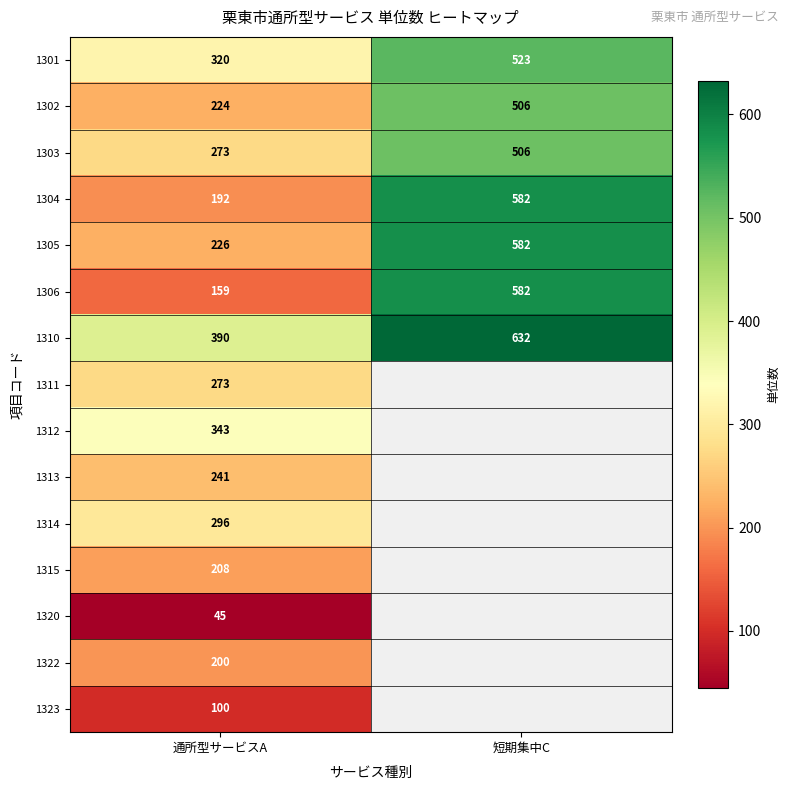

What is the total value across all series at 通所型サービスA?

3490